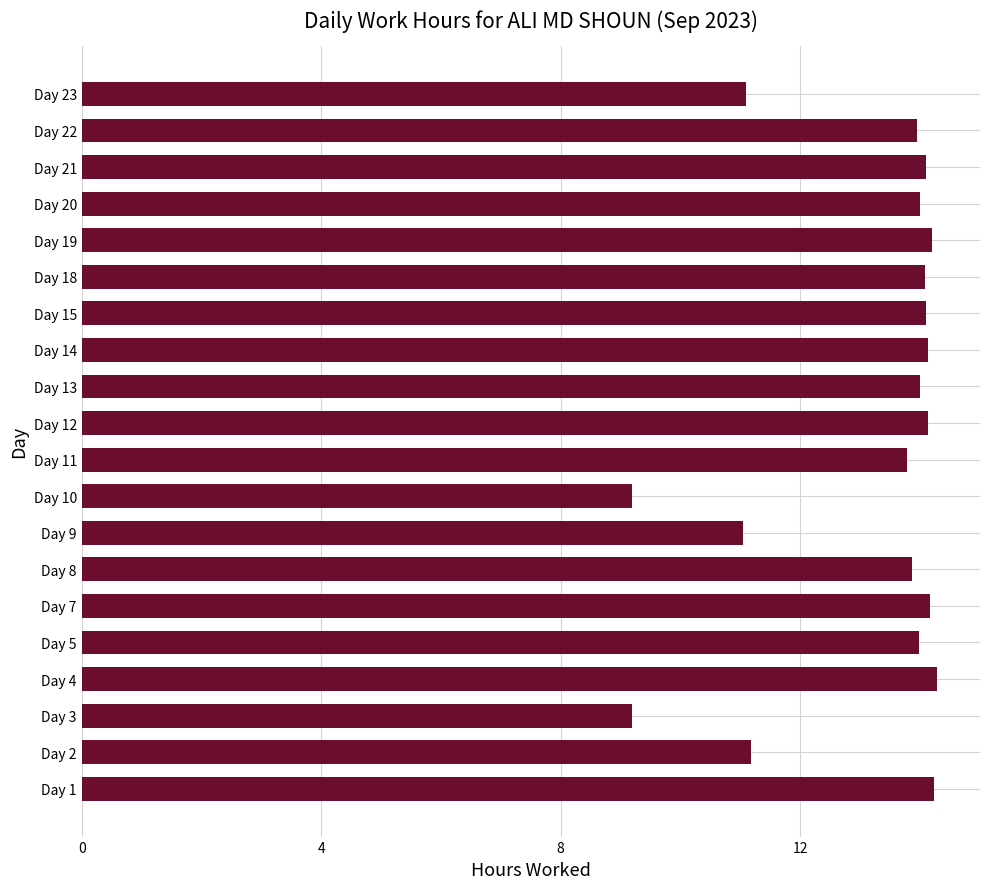

What is the minimum value shown in the chart?

9.2